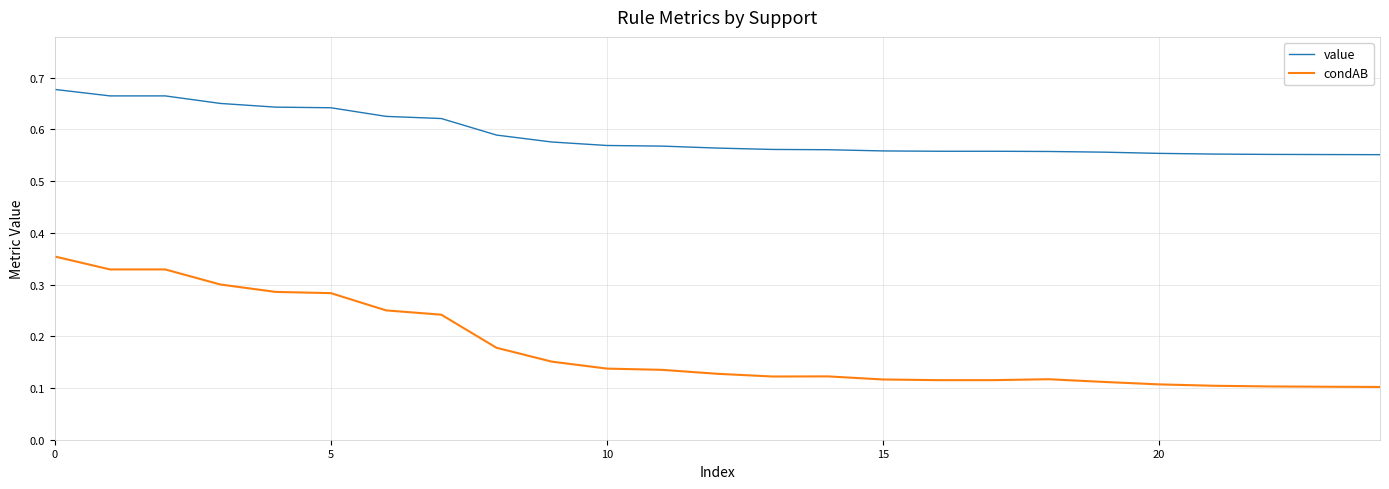

True or false: value and condAB intersect in this chart.

False